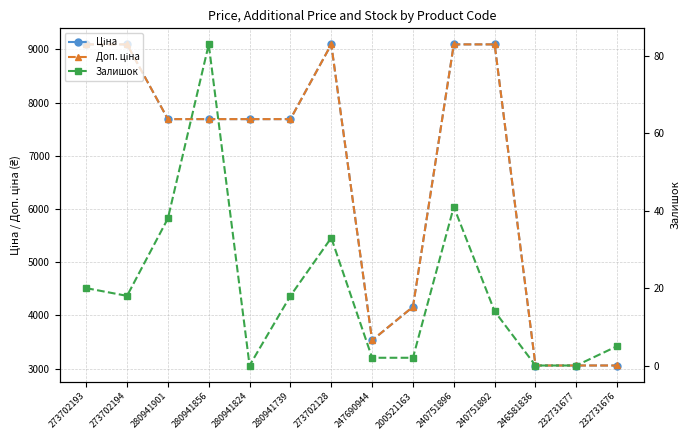

How many categories are shown in the chart?

14